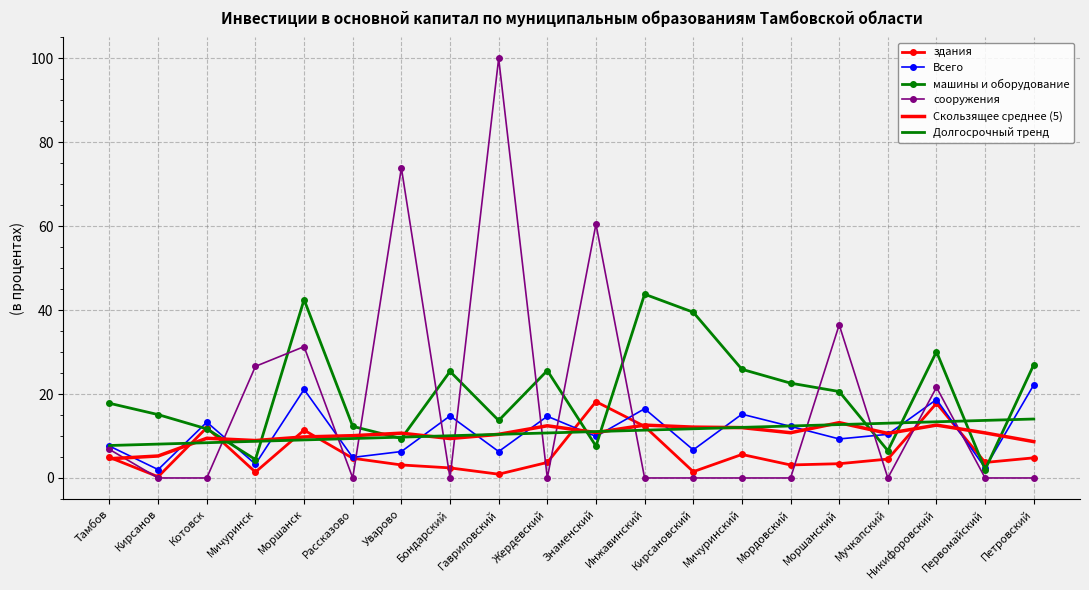

Which label corresponds to the largest value in the chart?

Гавриловский